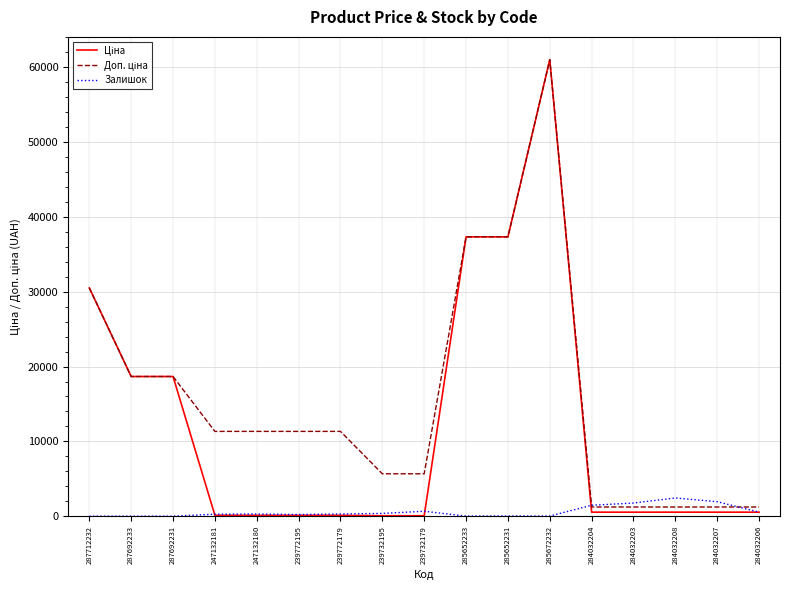

What is the total value across all series at 287692231?

37343.0